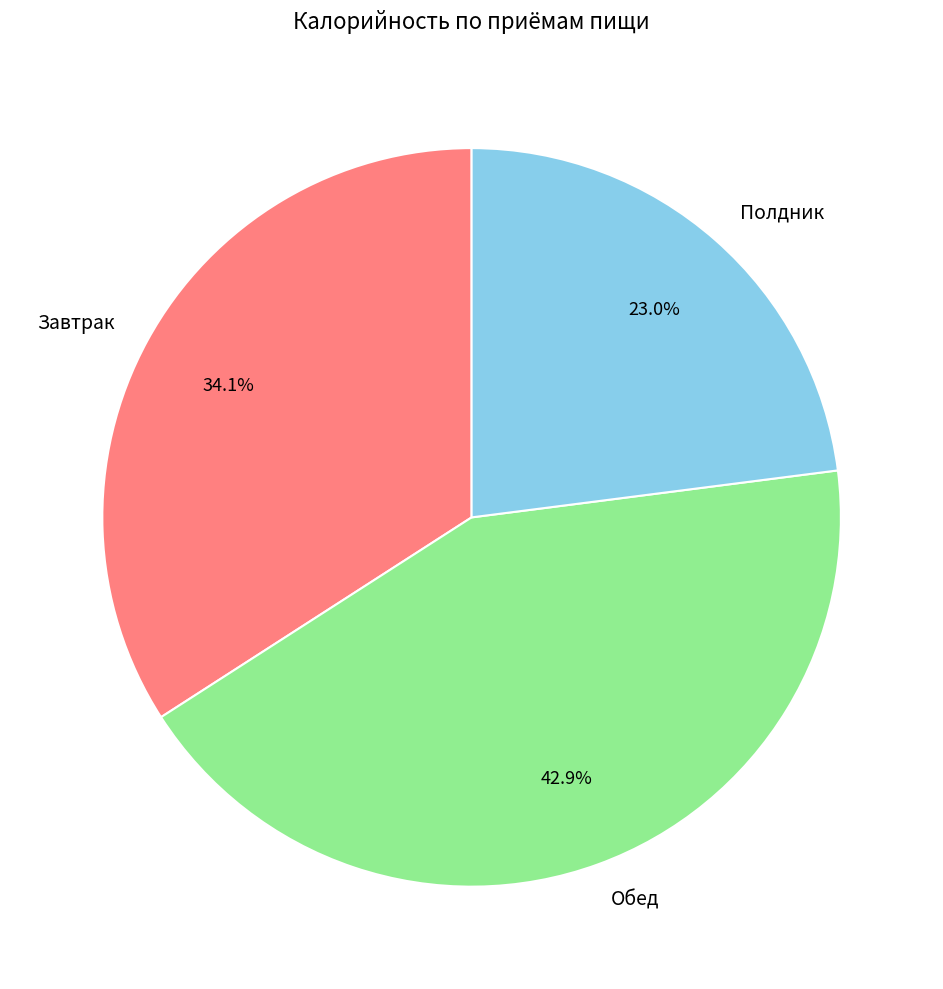

What percentage is the Обед slice, to the nearest percent?

43%